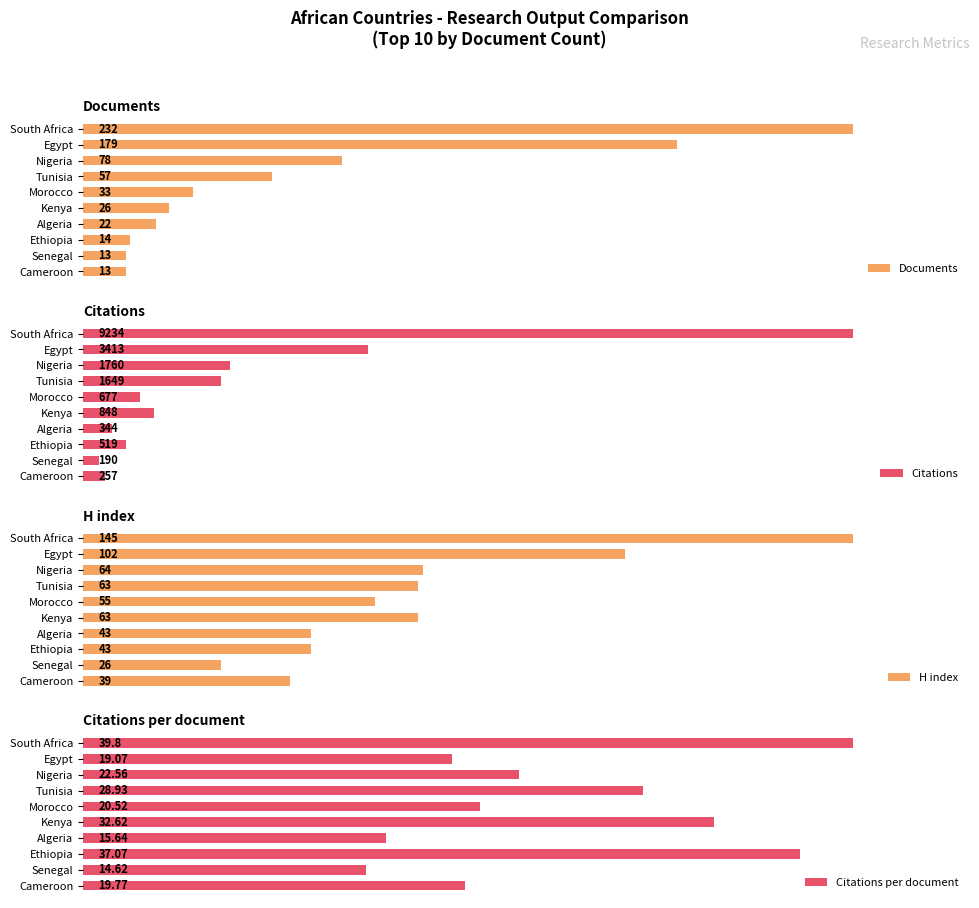

What are all the series names shown in the legend?

Documents, Citations, H index, Citations per document